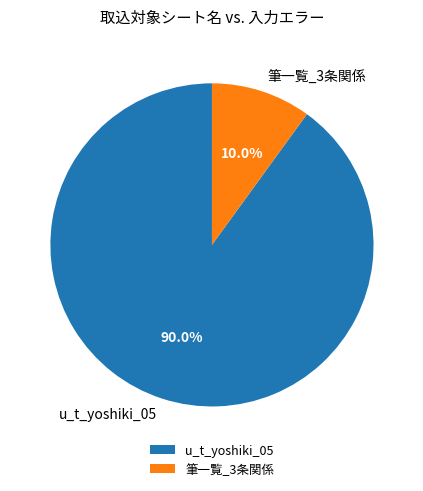

How many slices are in this pie chart?

2